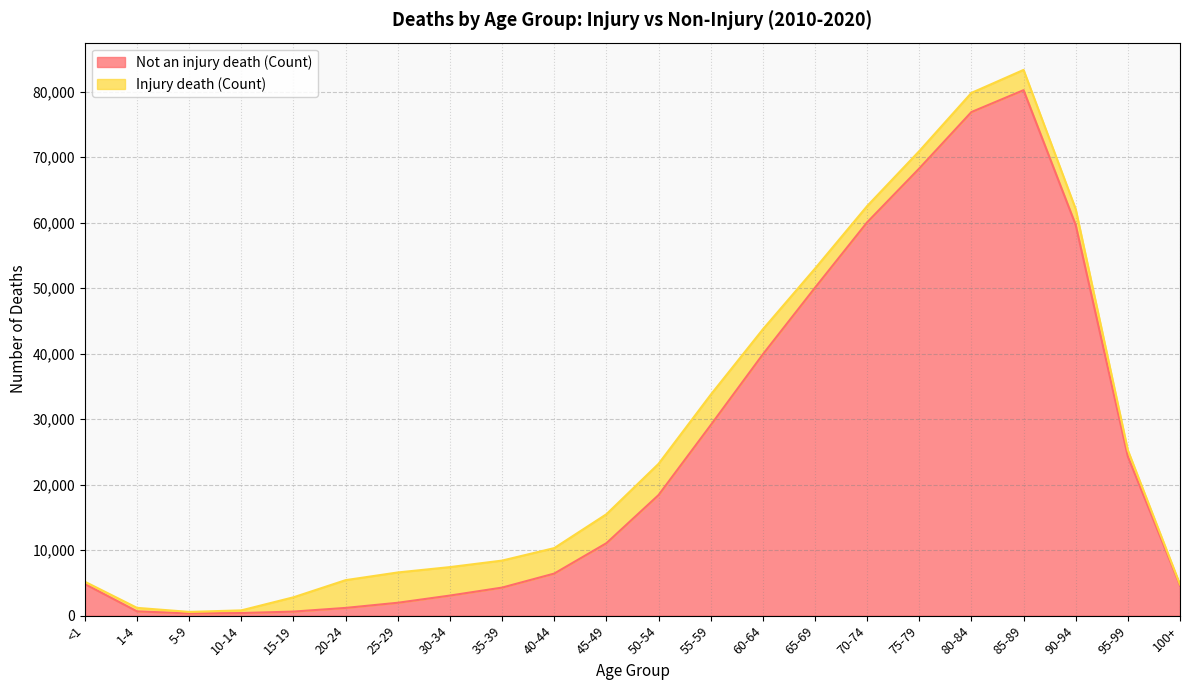

How many values are below 11057?

11